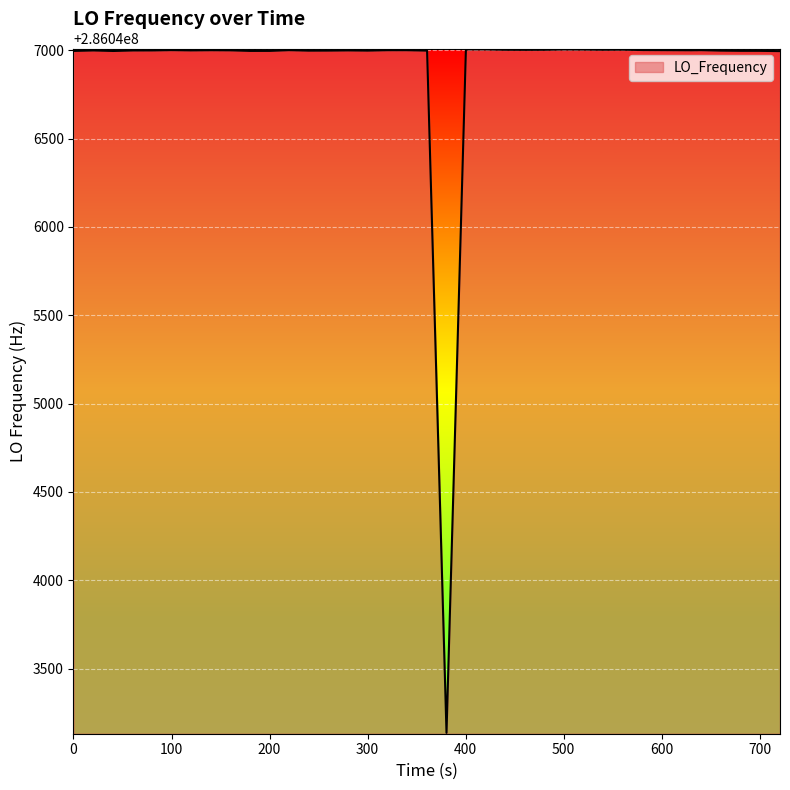

What is the minimum value shown in the chart?

286043136.4